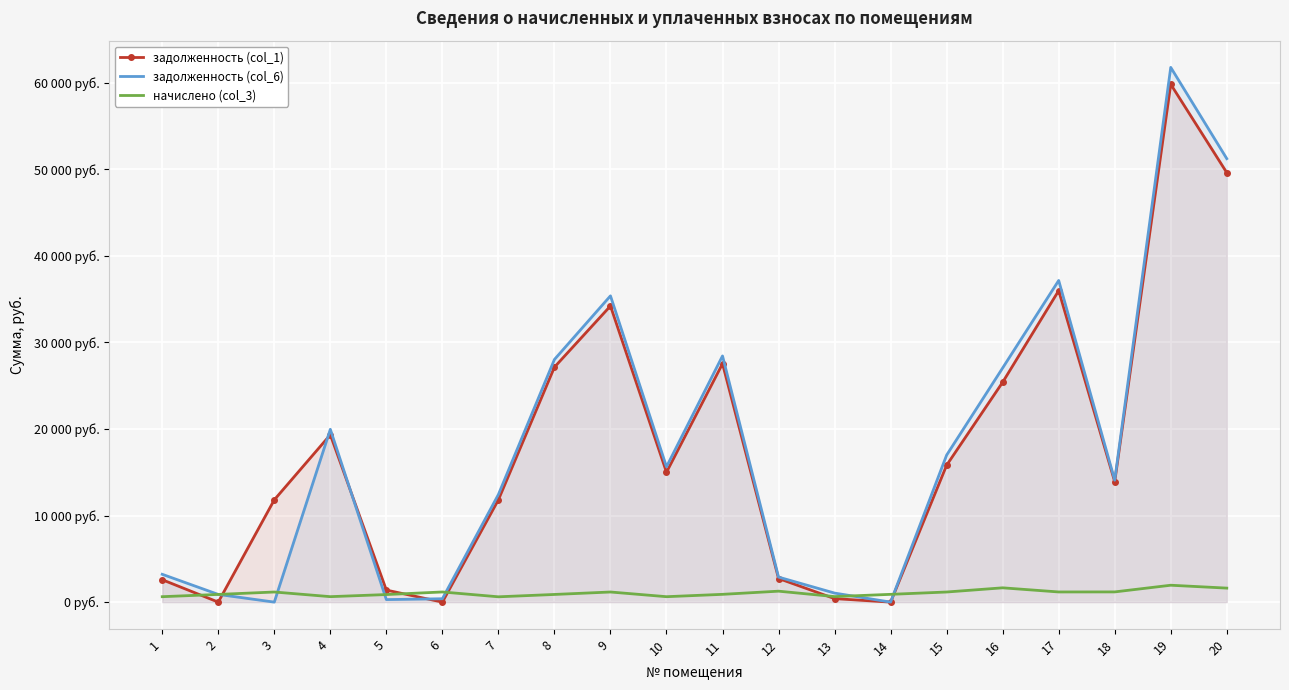

What are all the series names shown in the legend?

задолженность (col_1), задолженность (col_6), начислено (col_3)